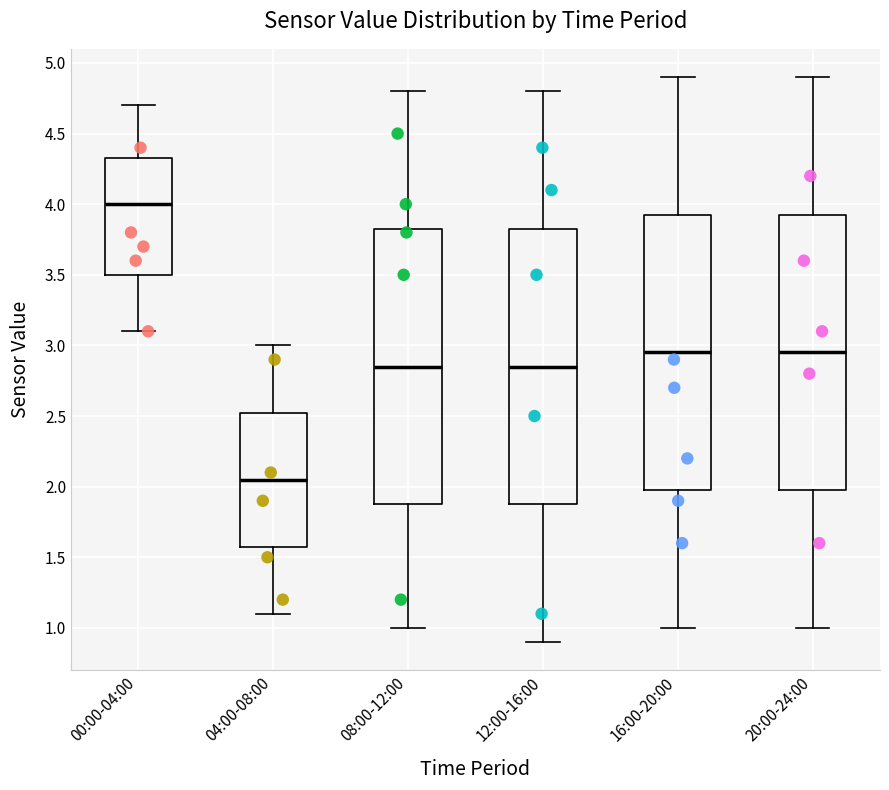

Where does the upper whisker of the box for 00:00-04:00 end on the y-axis? The values are not printed on the chart, so give them approximately, as read against the axis.

4.70